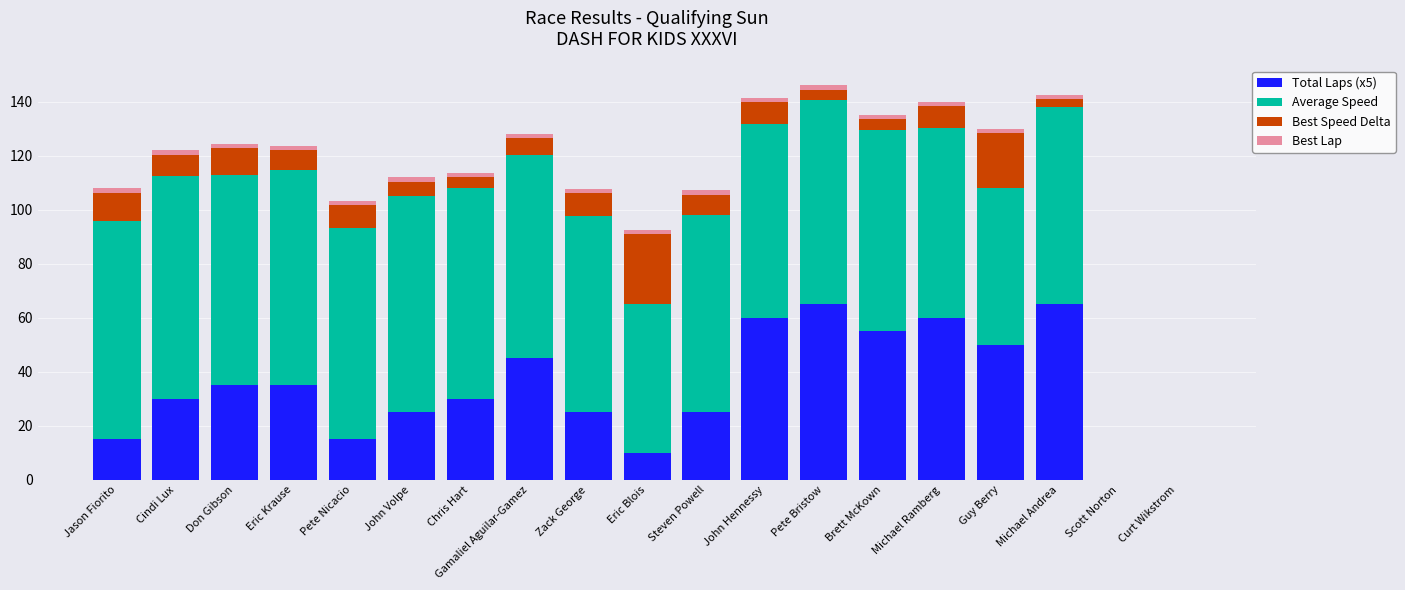

Is it true that Total Laps (x5) equals 6.3 at Jason Fiorito?

False